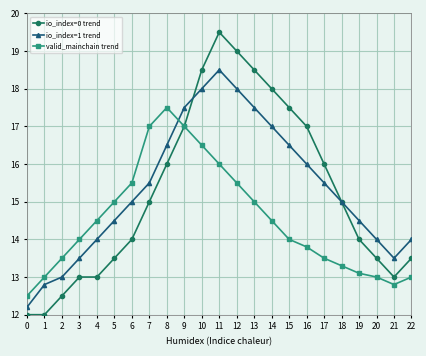

In io_index=1 trend, how many points are lower than both neighbors (excluding endpoints)?

1